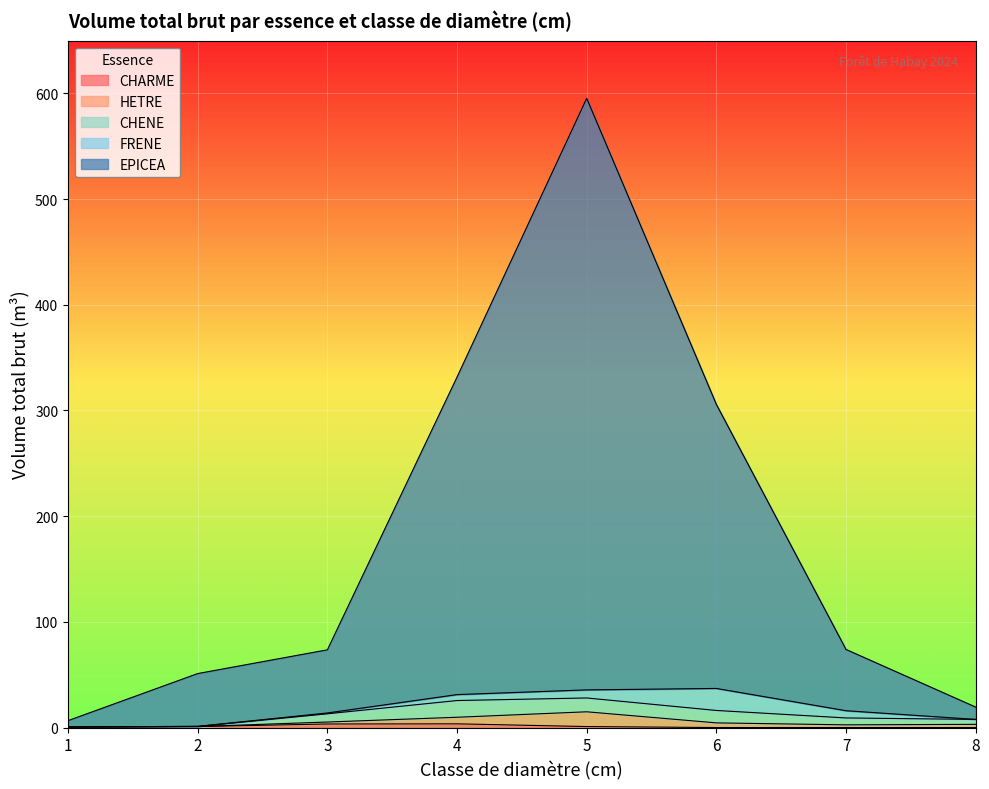

What is the difference between the highest and lowest values at 1?

6.0